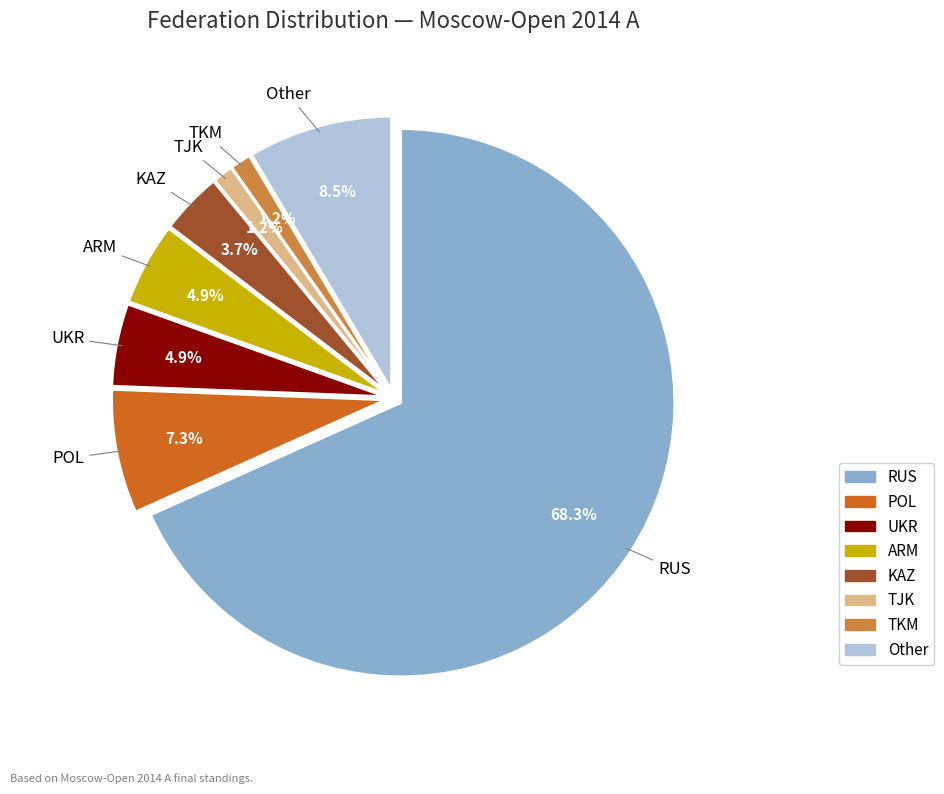

What is the largest slice in the pie chart?

RUS